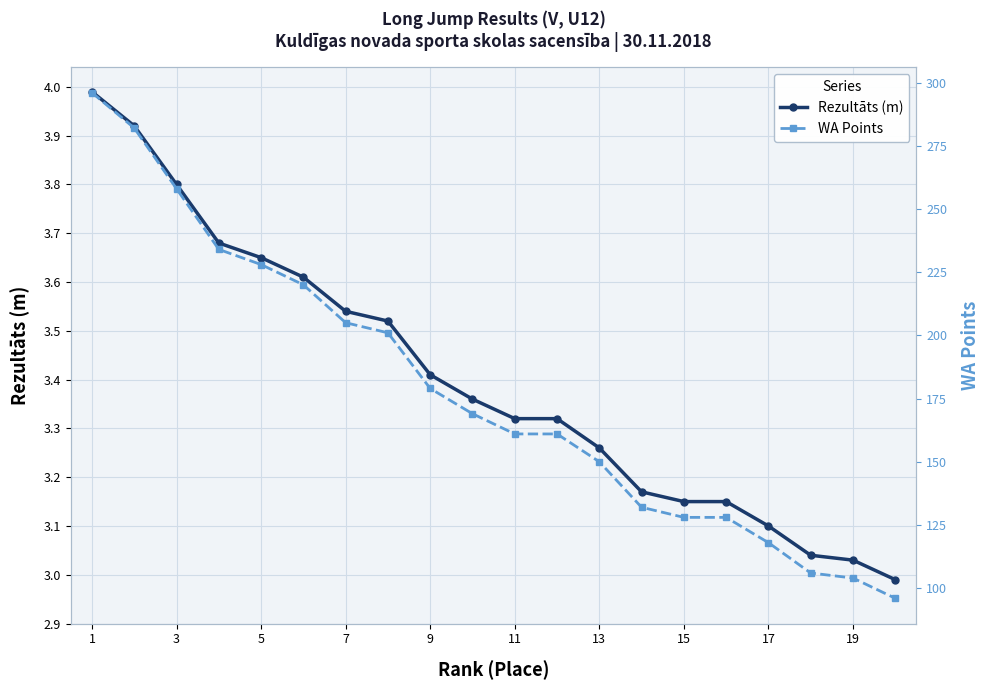

What is the total value across all series at 19?

172.4